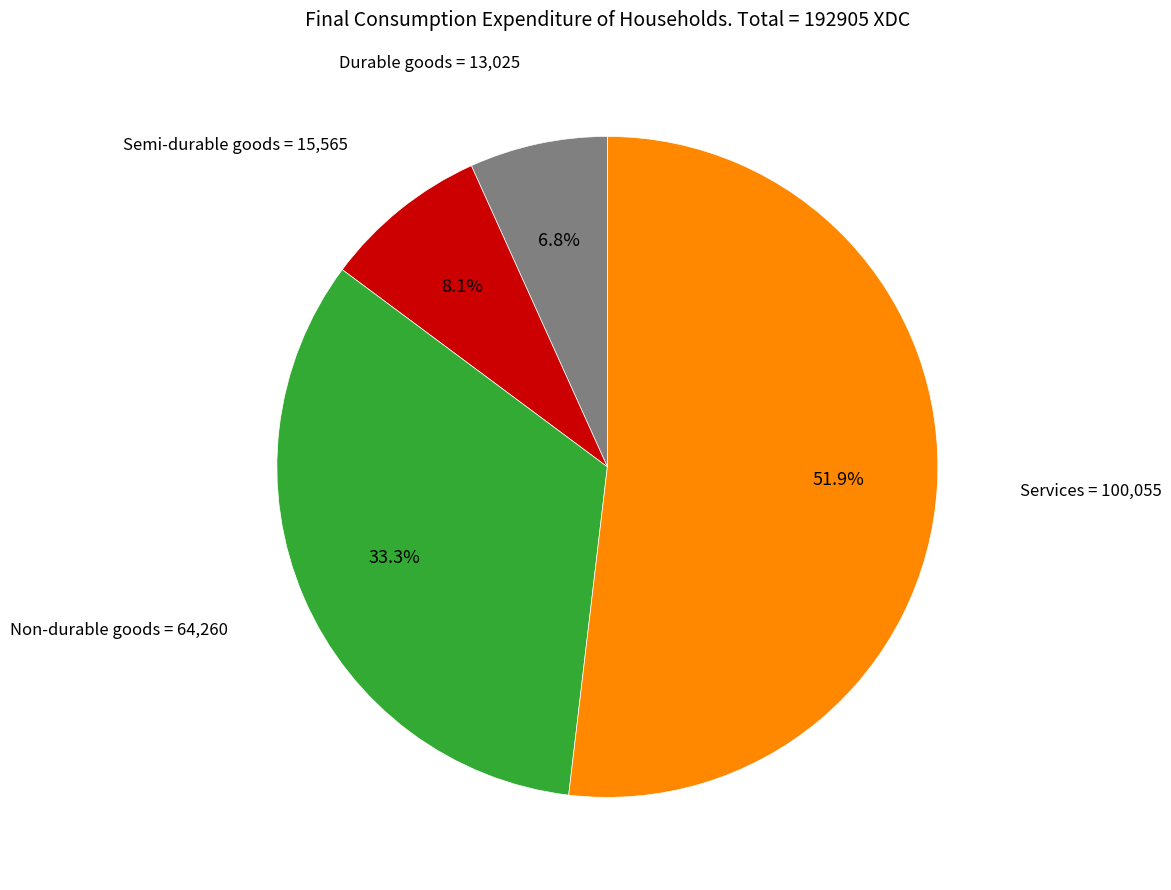

To the nearest percent, what is the combined percentage of Non-durable goods and Services?

85%